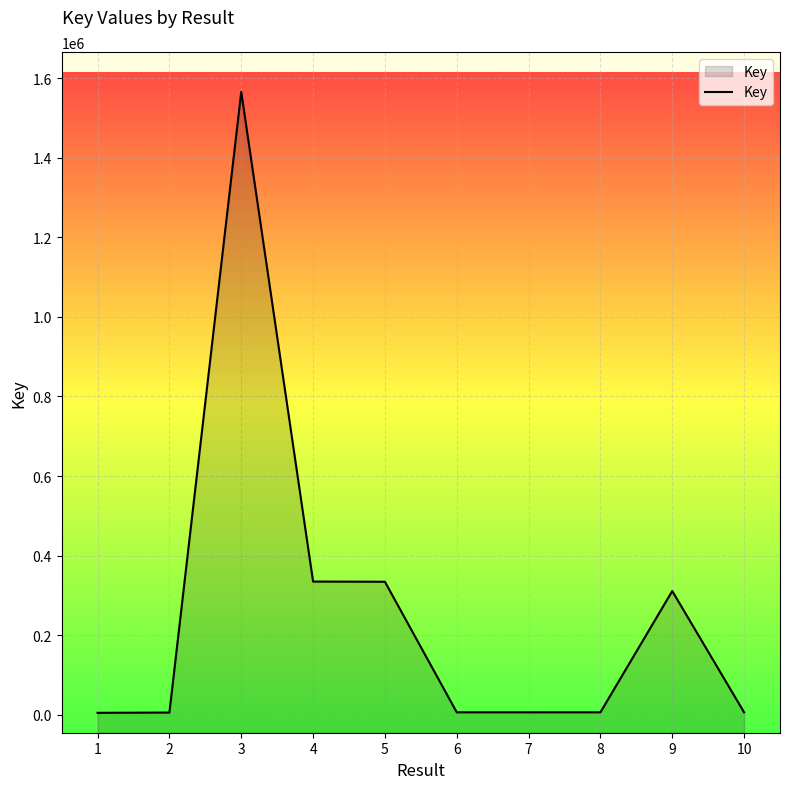

Rank the categories by value from lowest to highest.

1, 2, 10, 6, 7, 8, 9, 5, 4, 3